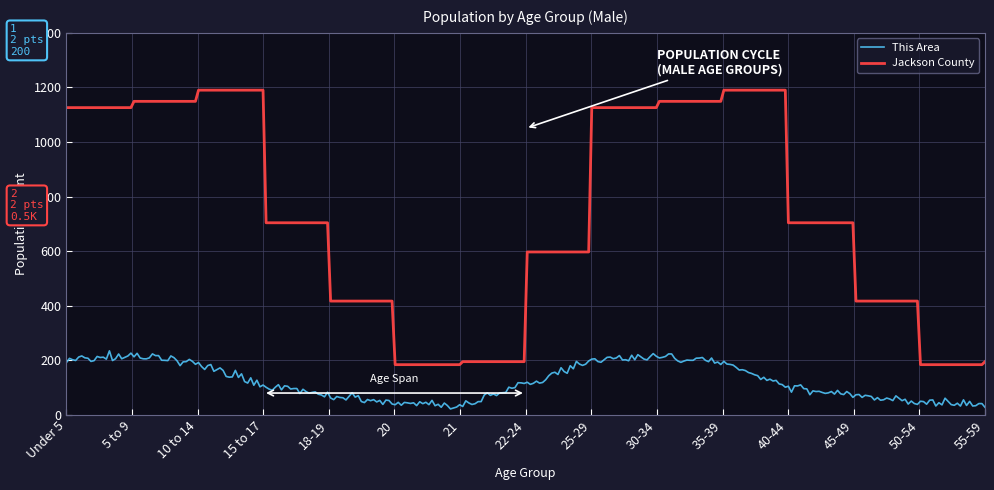

True or false: Jackson County and This Area cross at least once.

False